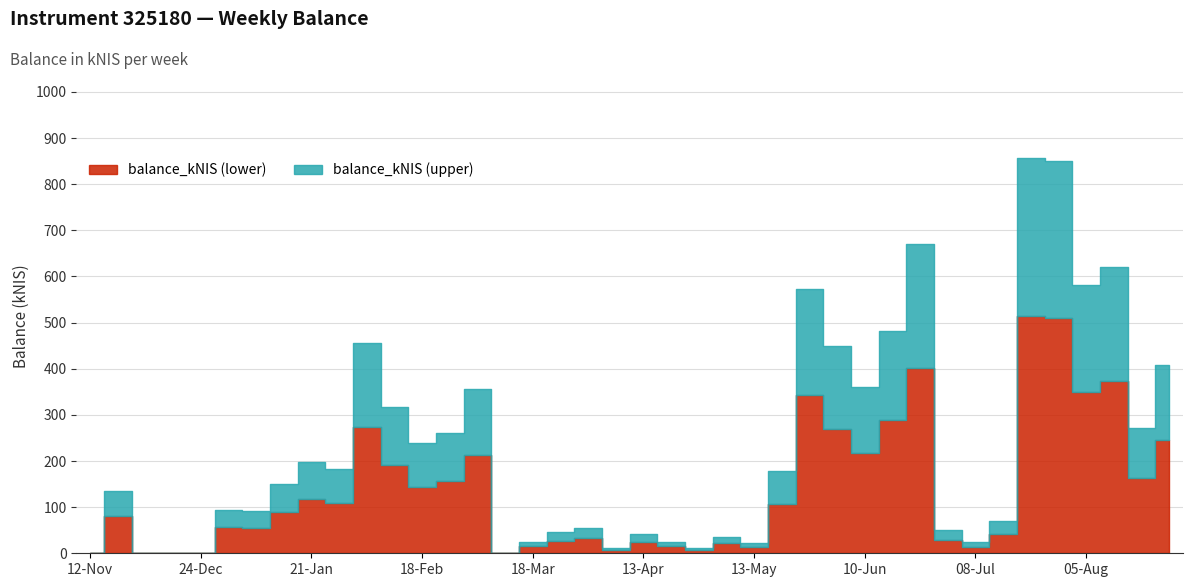

What is the difference between the maximum and second lowest values?

514.0